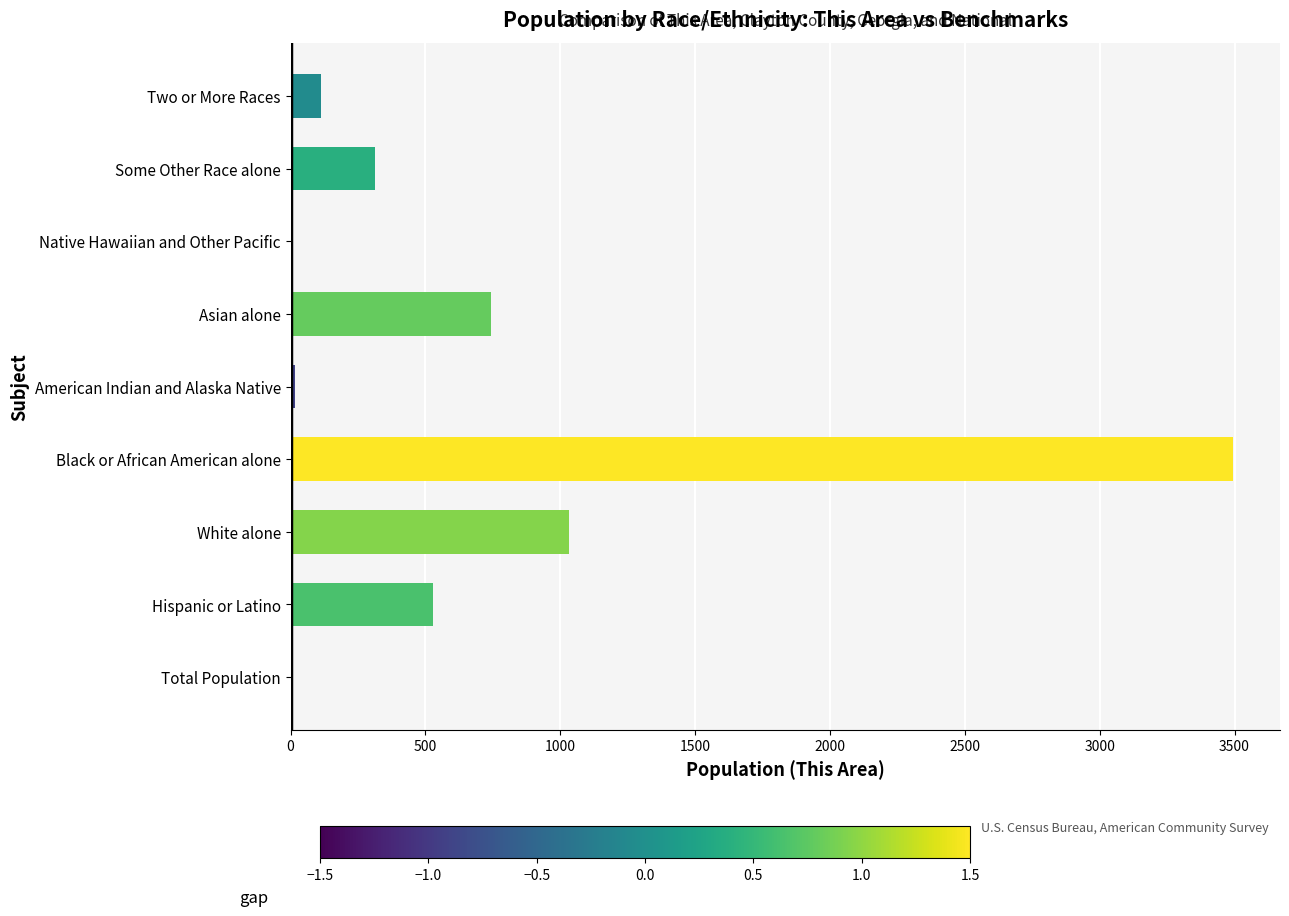

What is the sum of all values?

6251